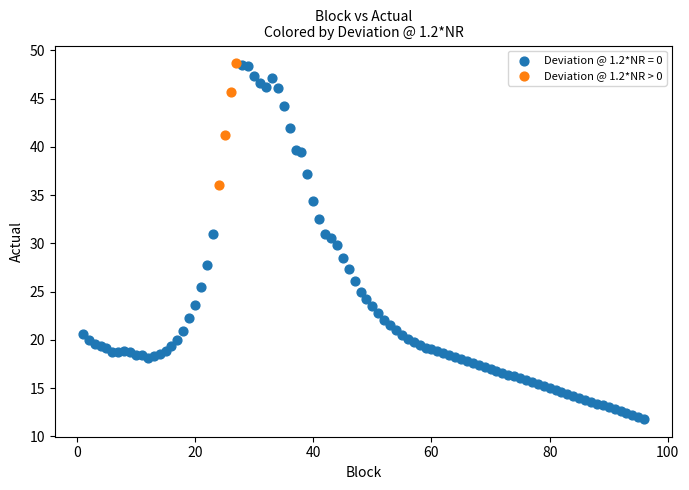

Which series reaches the minimum Y coordinate?

Deviation @ 1.2*NR = 0